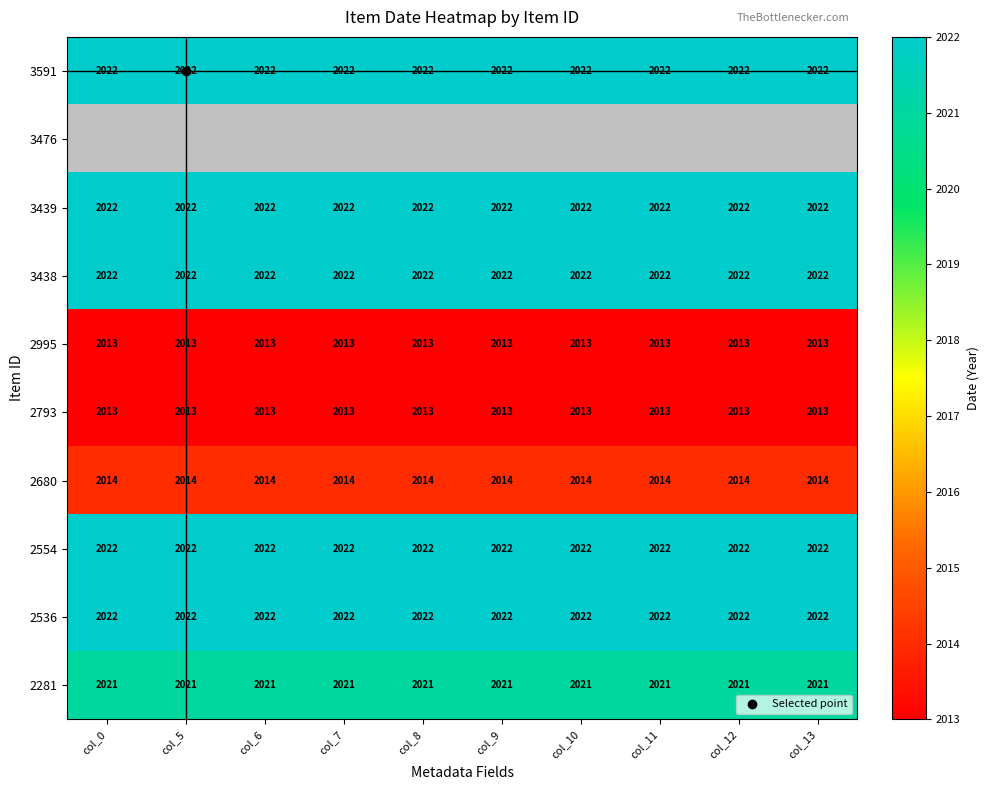

What is the difference between the highest and lowest values at col_8?

9.0